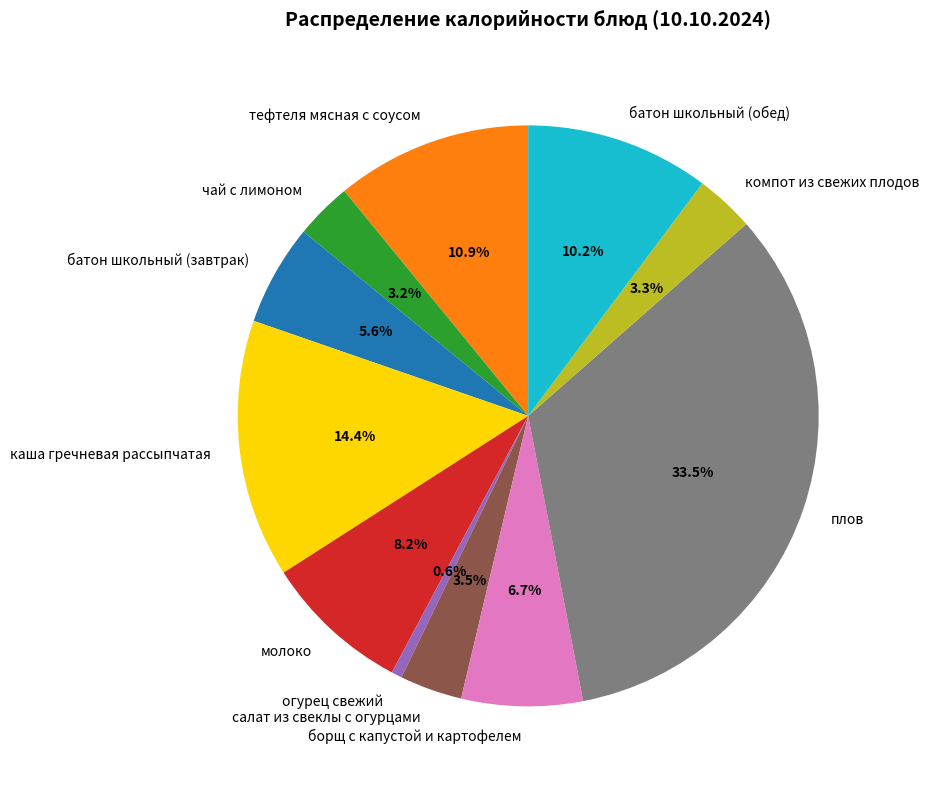

The батон школьный (обед) slice represents 16% of the pie. True or false?

False